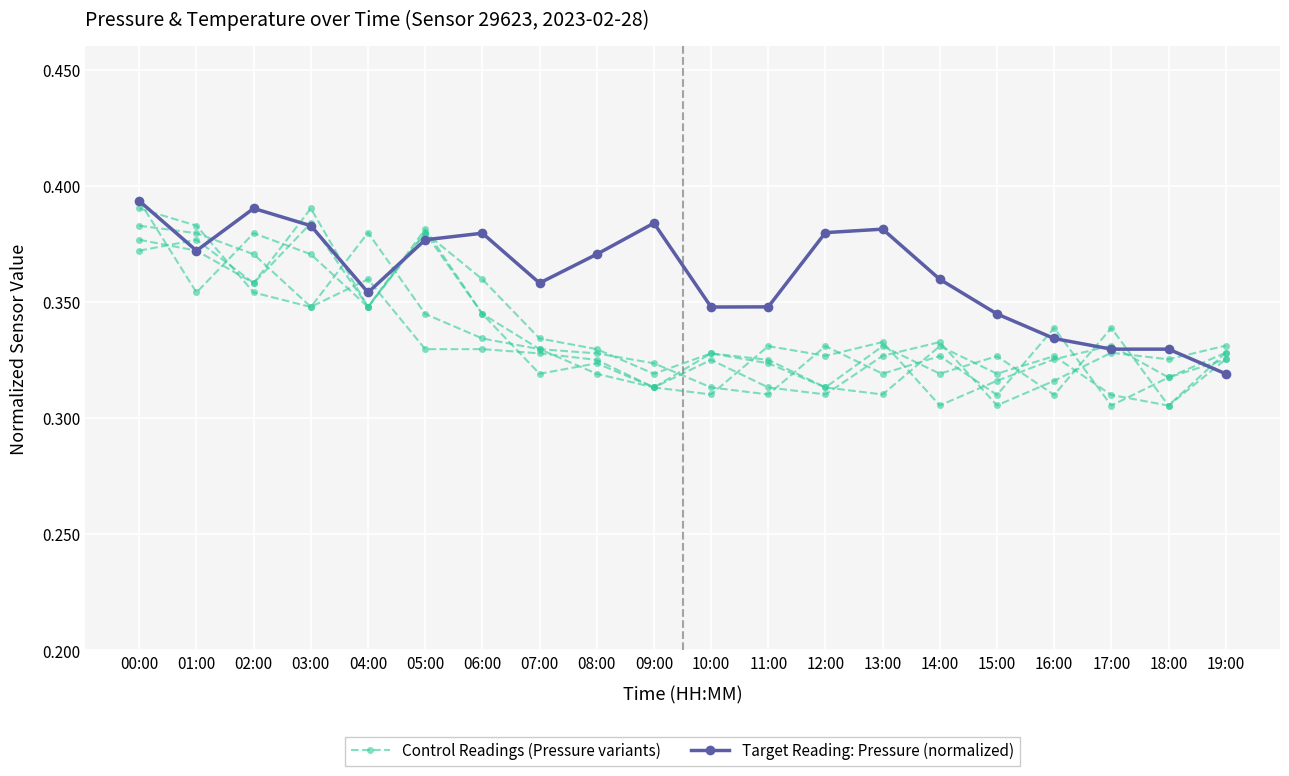

Is this an area chart (filled region under the line)?

No